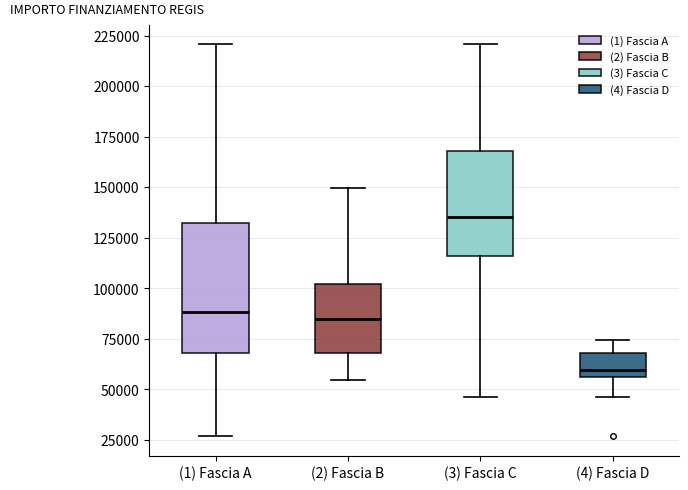

Where is the upper edge of the box for (4) Fascia D on the y-axis? The values are not printed on the chart, so give them approximately, as read against the axis.

70000